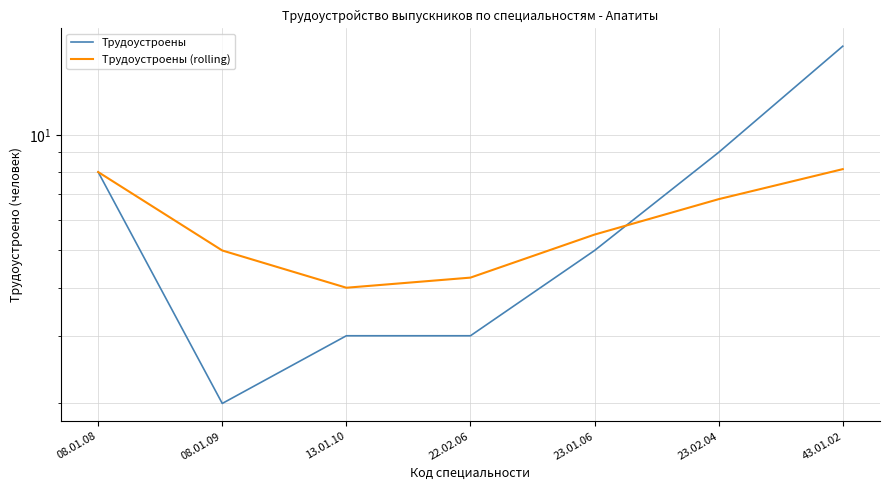

Reading left to right, list all the values displayed in this chart.

Трудоустроены: 08.01.08=8.0	08.01.09=2.0	13.01.10=3.0	22.02.06=3.0	23.01.06=5.0	23.02.04=9.0	43.01.02=17.0
Трудоустроены (rolling): 08.01.08=8.0	08.01.09=5.0	13.01.10=4.0	22.02.06=4.2	23.01.06=5.5	23.02.04=6.8	43.01.02=8.1